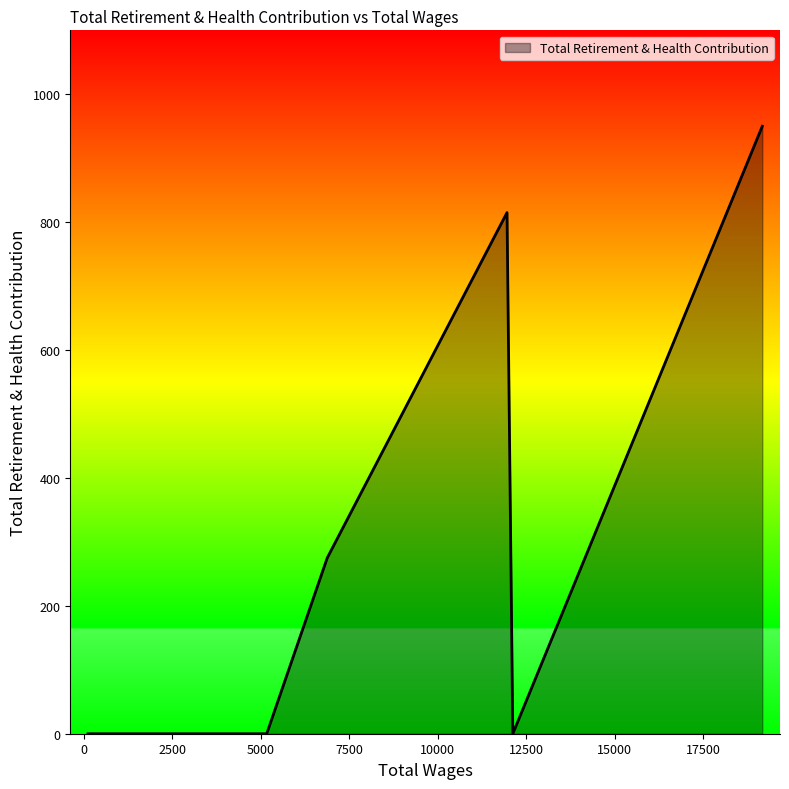

What is the average value?

291